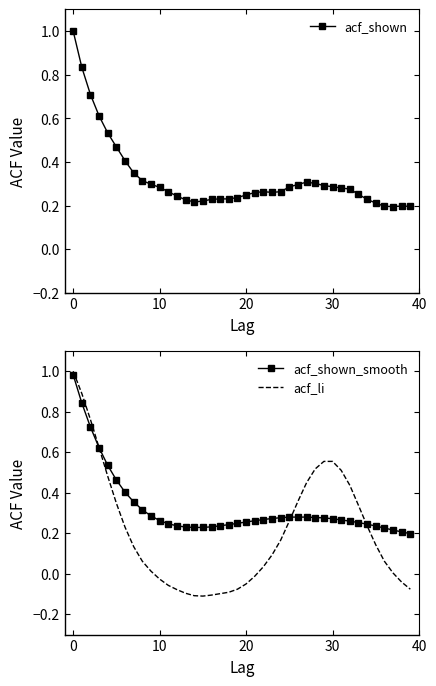

Does the chart have visible grid lines?

No